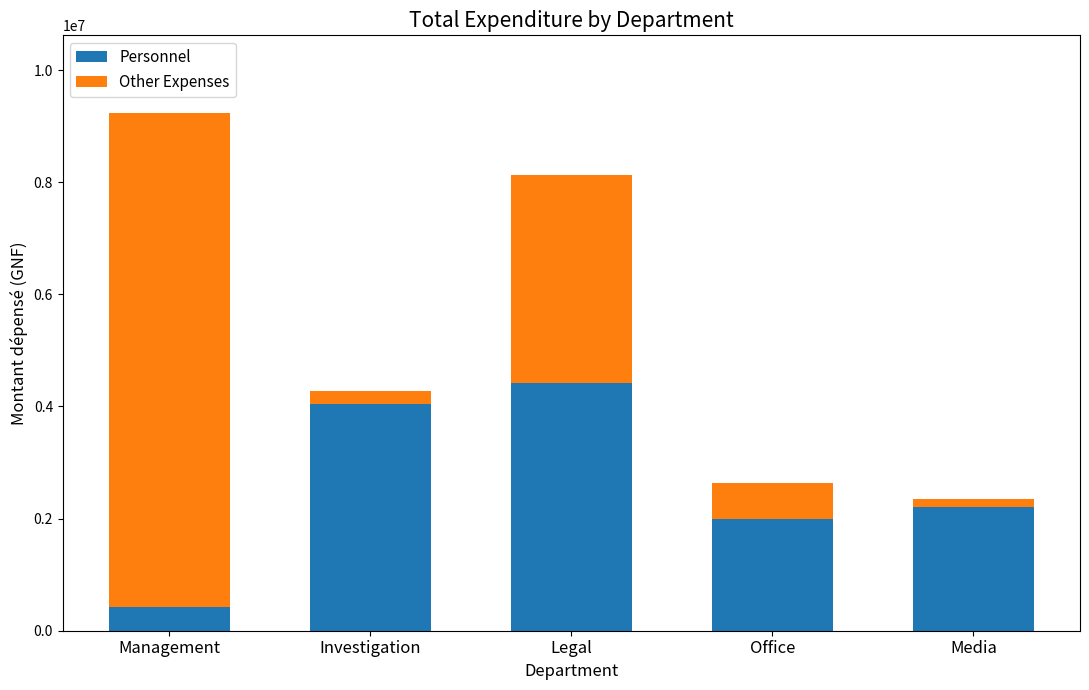

How many bars are there in total?

5